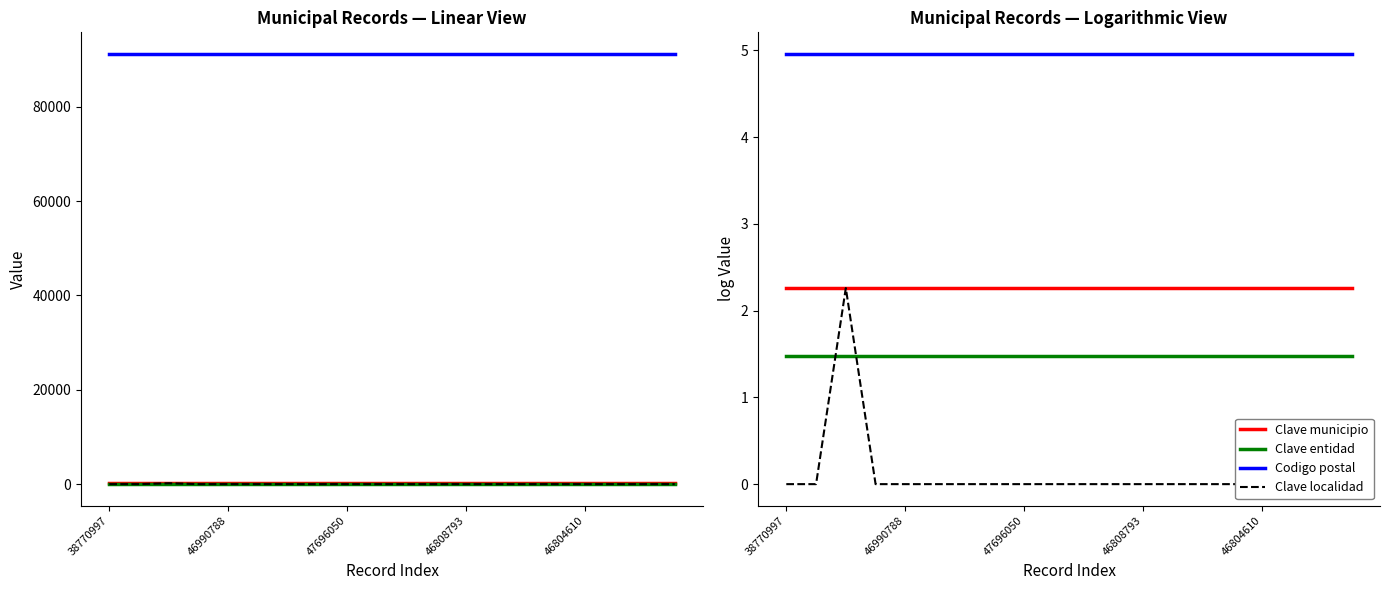

Is the value of Codigo postal at 17 greater than the value of Clave localidad at 17?

Yes